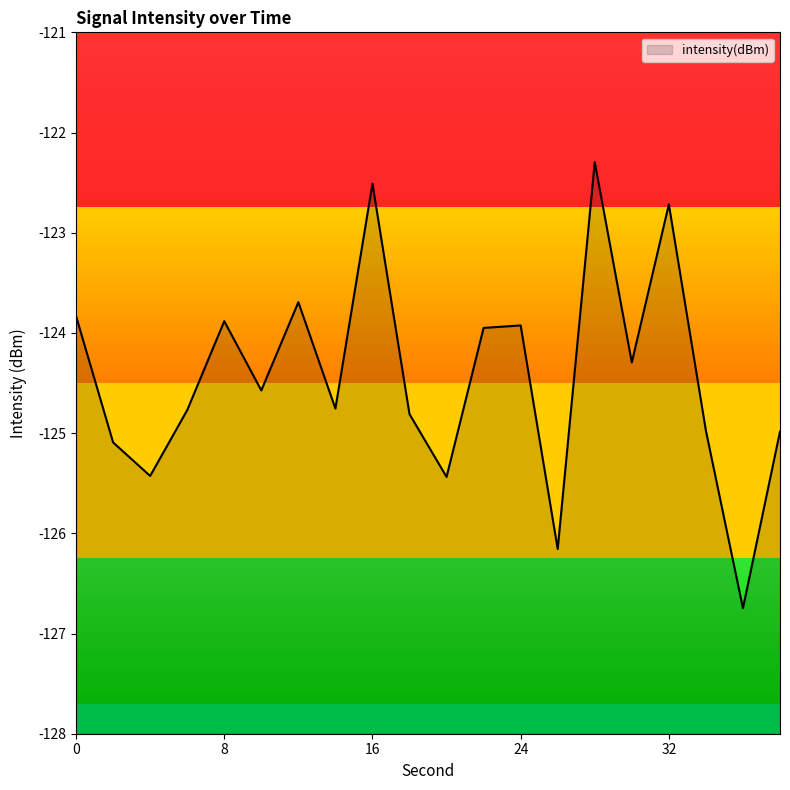

What is the change in value from 34 to 36?

-1.8